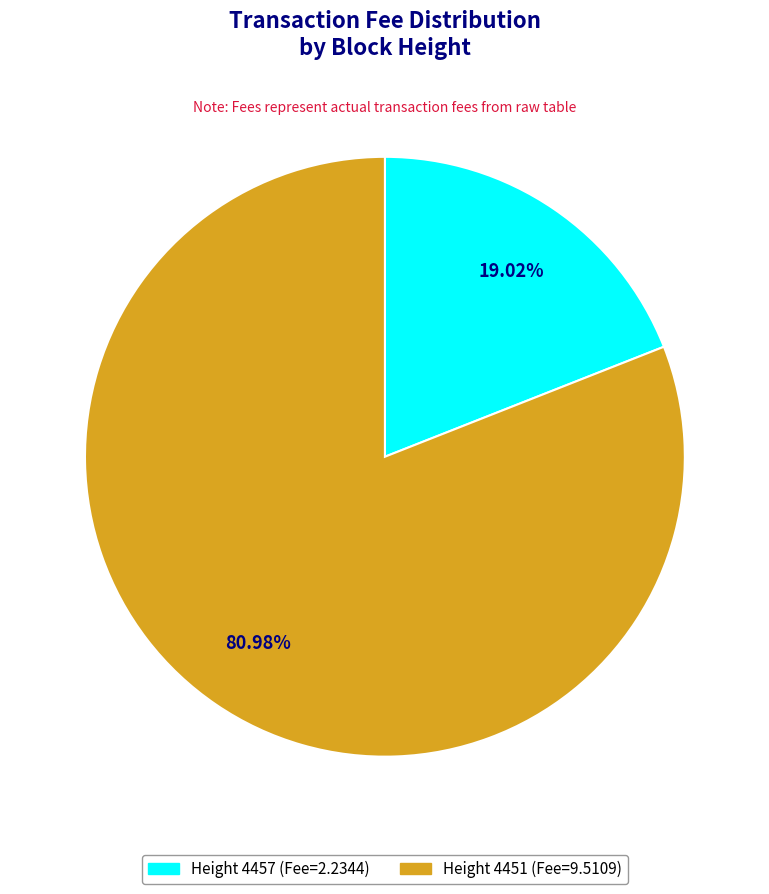

What is the majority slice?

Height 4451 (Fee=9.5109)